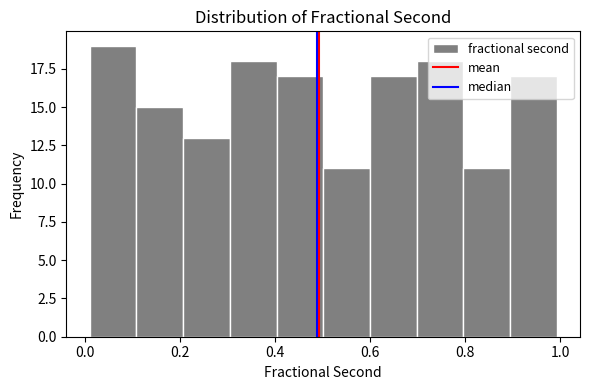

Over which range of the x-axis is the bar tallest?

0.0 to 0.1